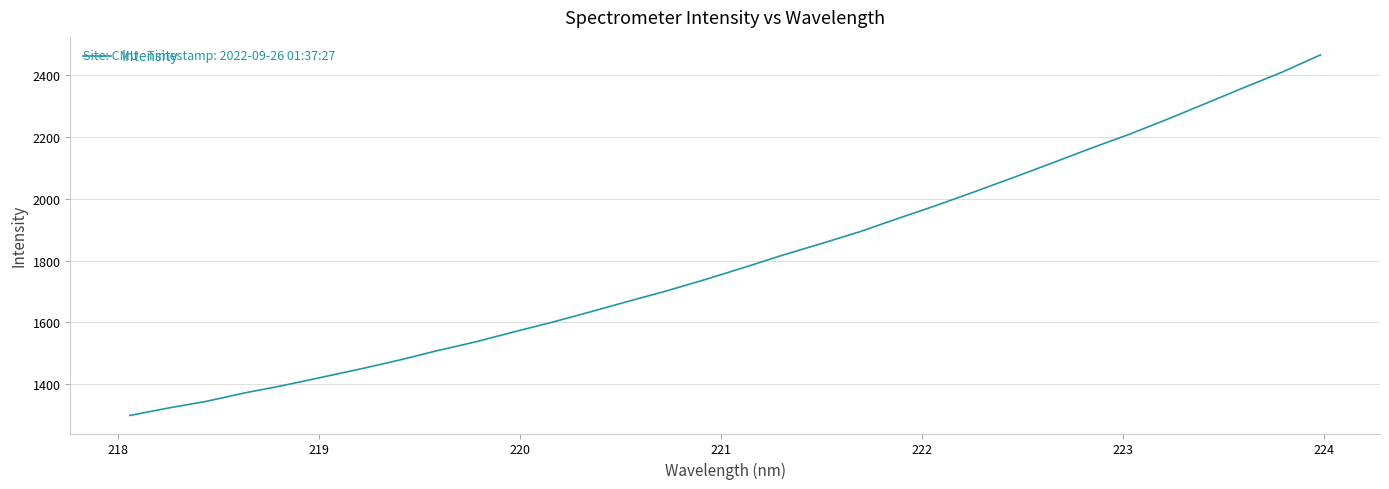

What is the difference between the maximum and minimum values?

1166.6